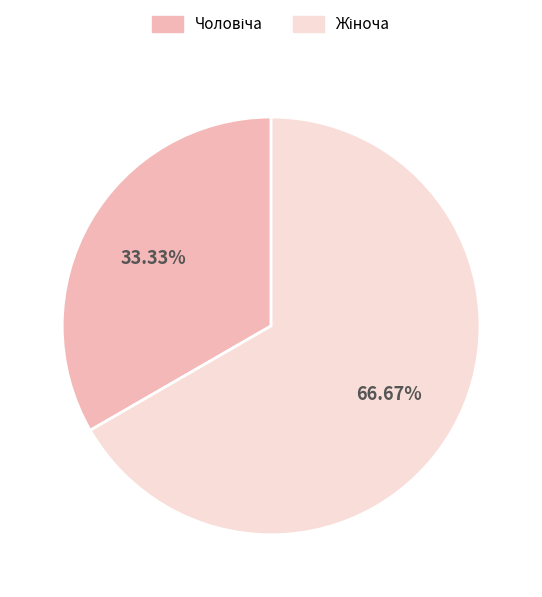

Count the number of slices in the pie.

2